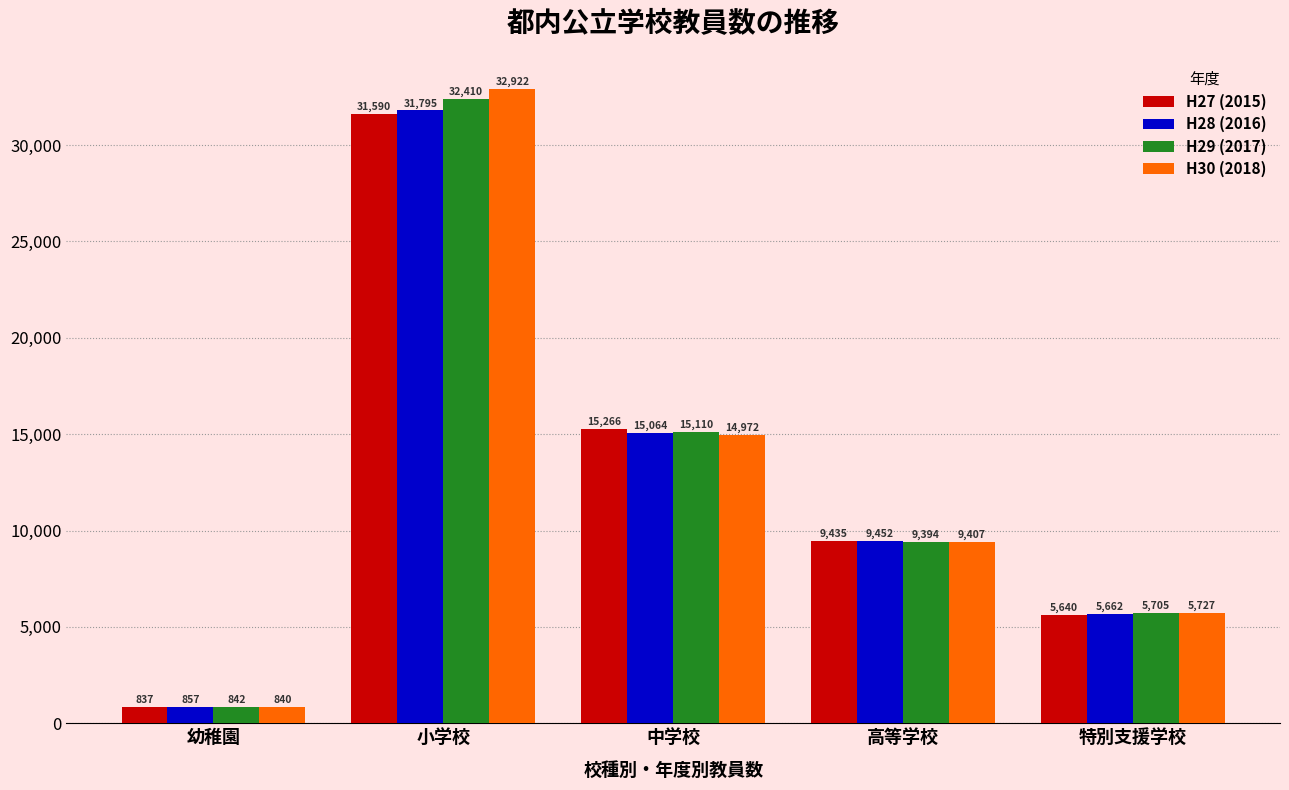

What is the label of the 3rd bar from the left?

中学校